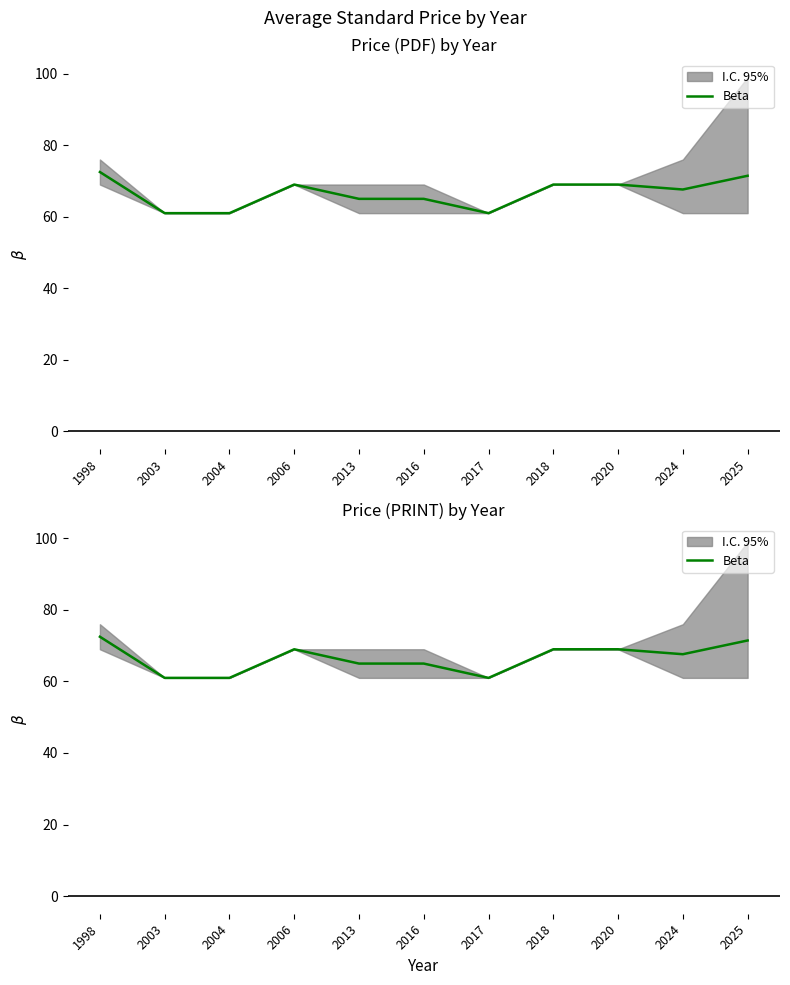

How many values exceed 67?

6